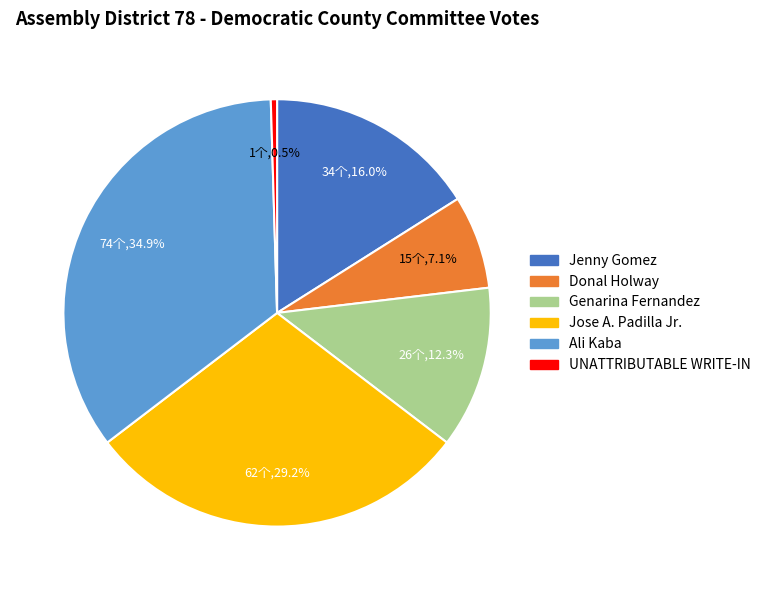

True or false: Ali Kaba accounts for 35% of the total.

True